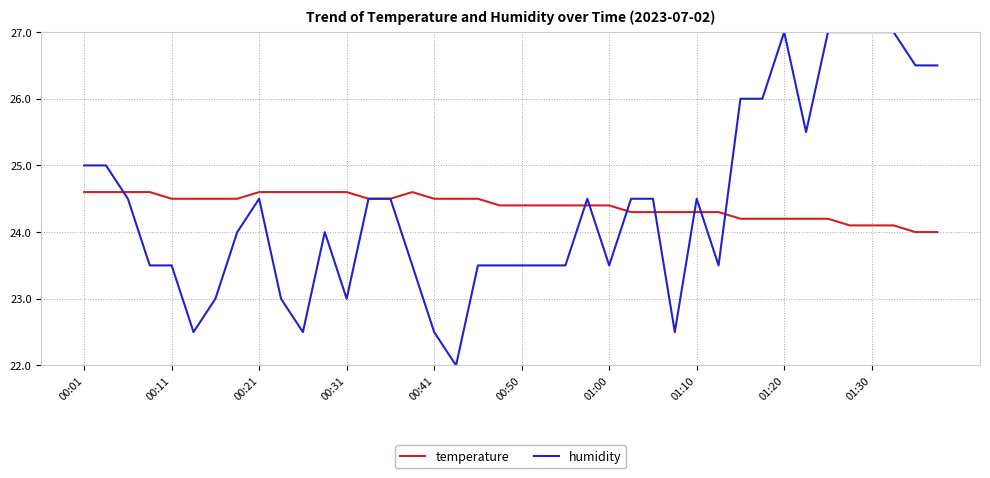

List the series in order of their peak value, highest first.

humidity, temperature